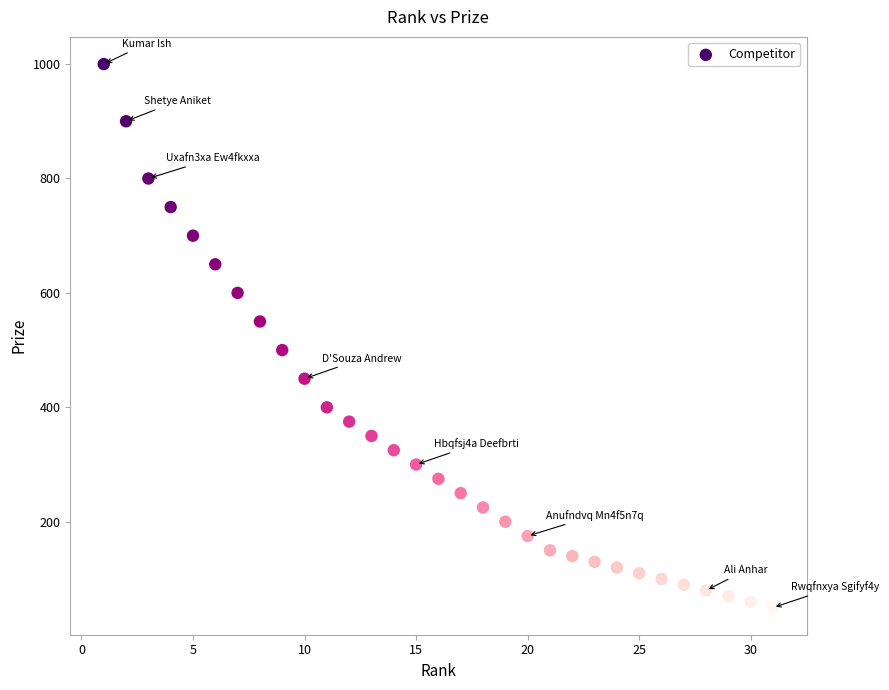

What is the range of Y values (max minus min)?

950